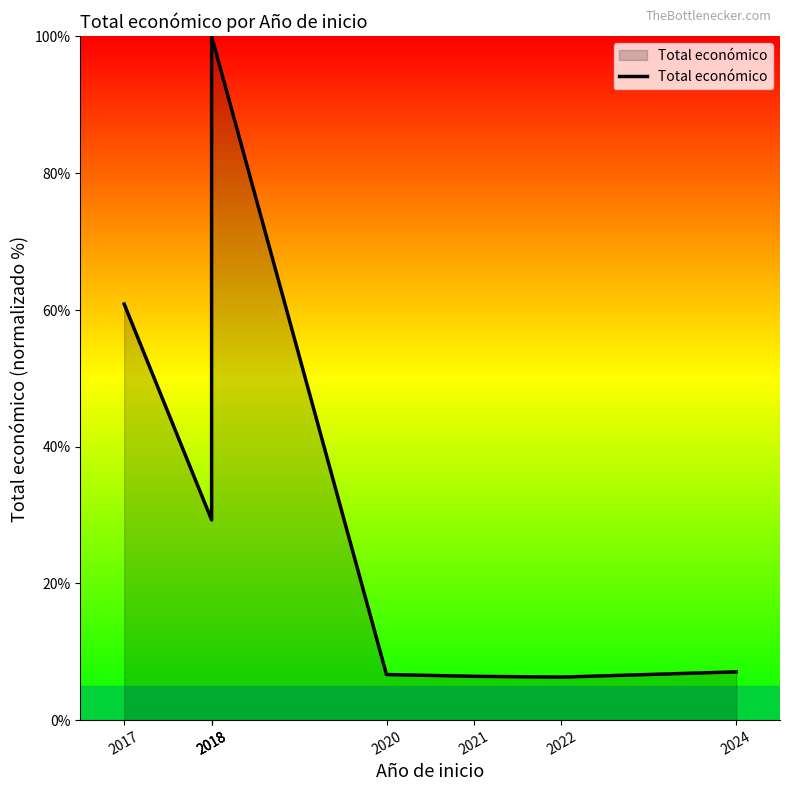

How many interior local peaks (higher than both neighbors) does the data have?

1